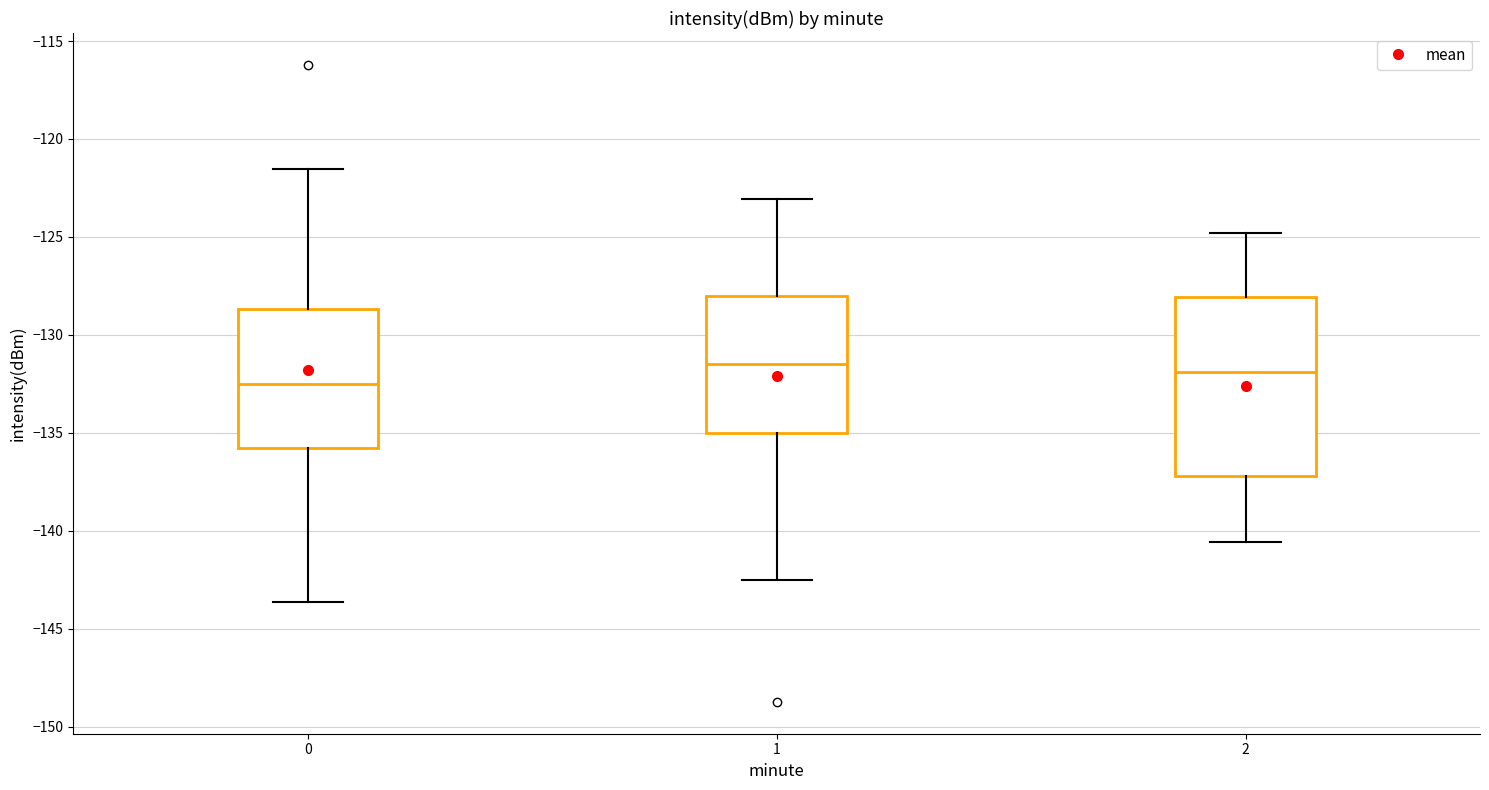

Where does the upper whisker of the box at x = 1 end on the y-axis? The values are not printed on the chart, so give them approximately, as read against the axis.

-123.0